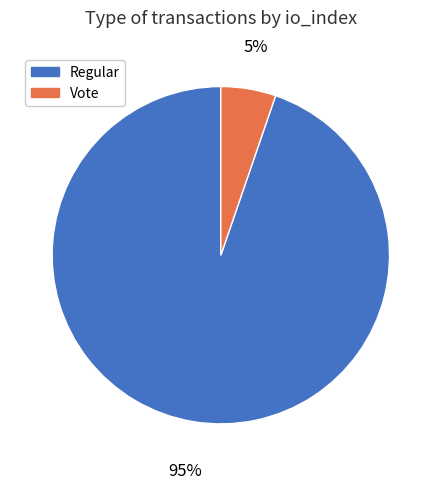

To the nearest percent, what is the combined percentage of Regular and Vote?

100%